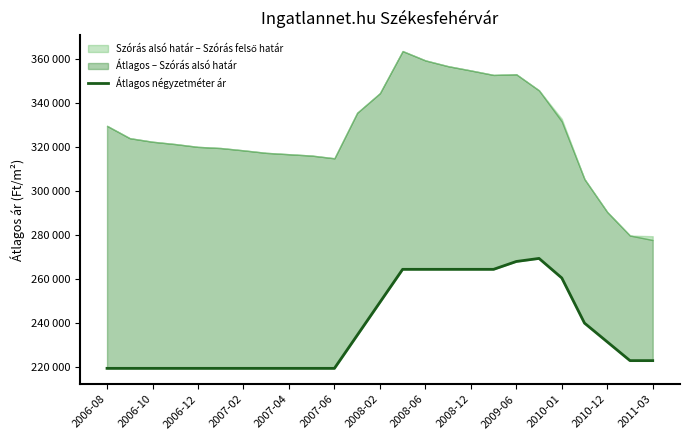

The chart shows a value of 219210 at 2006-10. True or false?

True